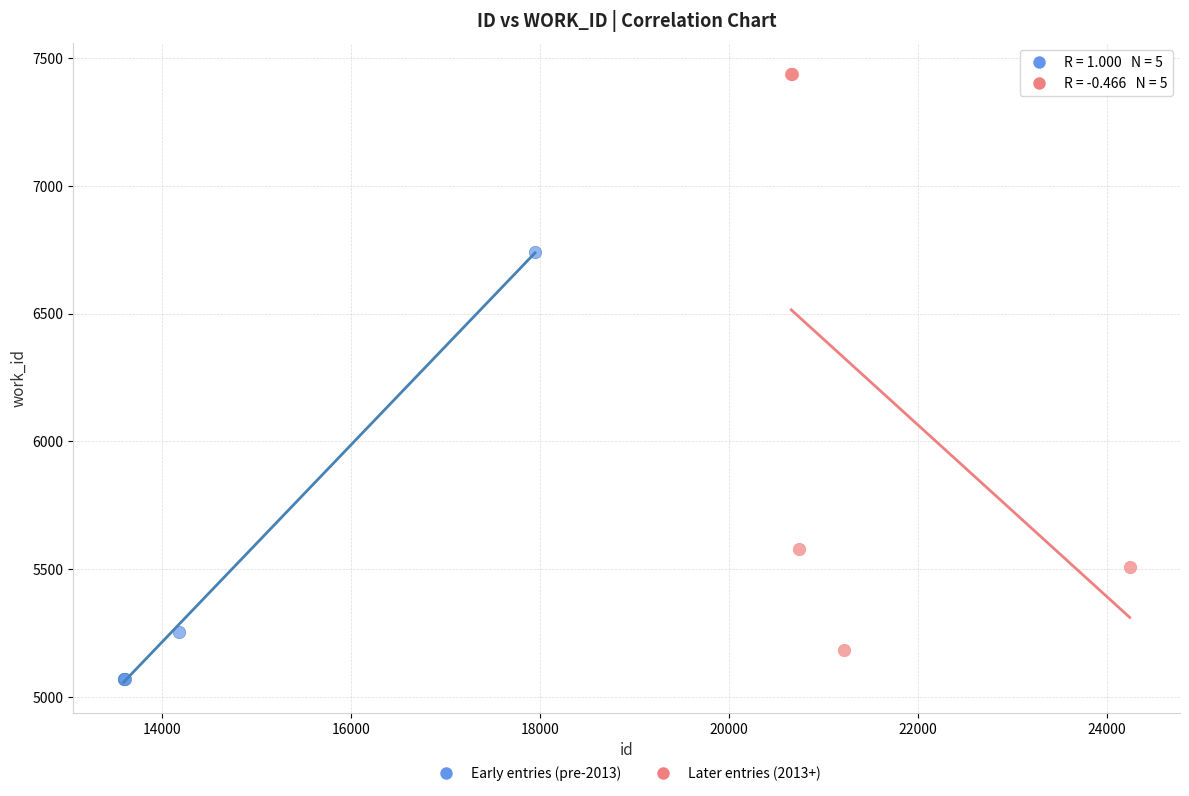

Which series reaches the minimum Y coordinate?

Early entries (pre-2013)